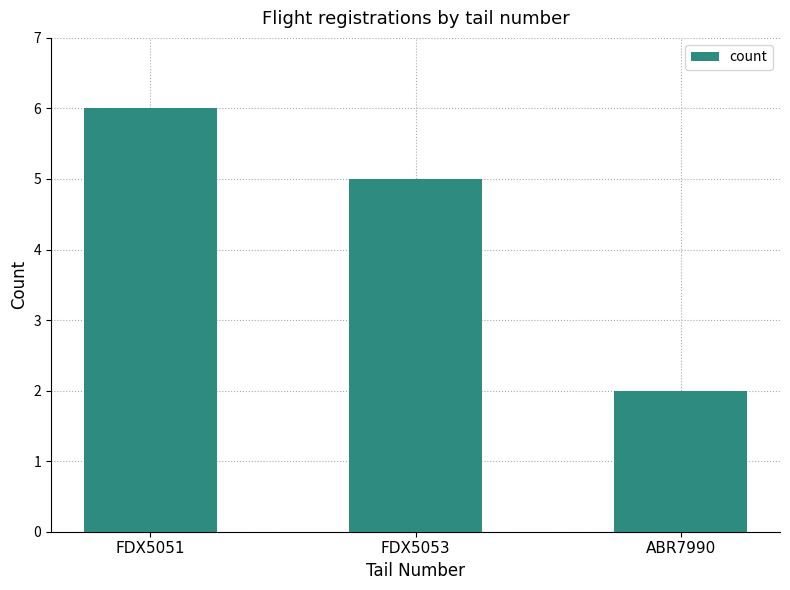

How many values are between 2 and 6?

3